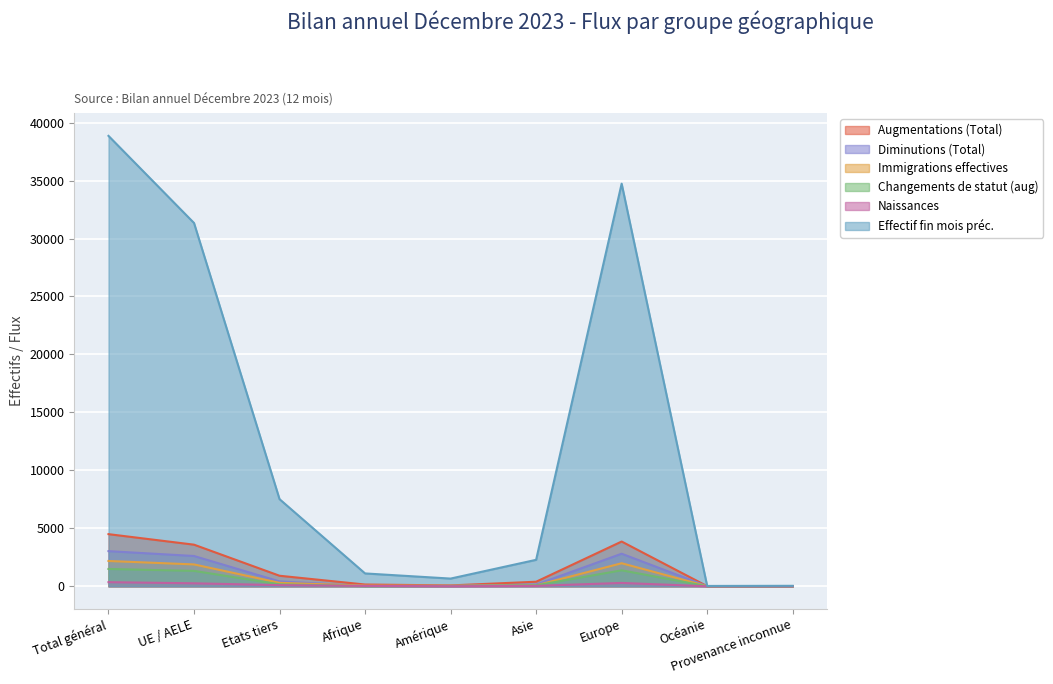

Which series has the largest range (max minus min)?

Effectif fin mois préc.